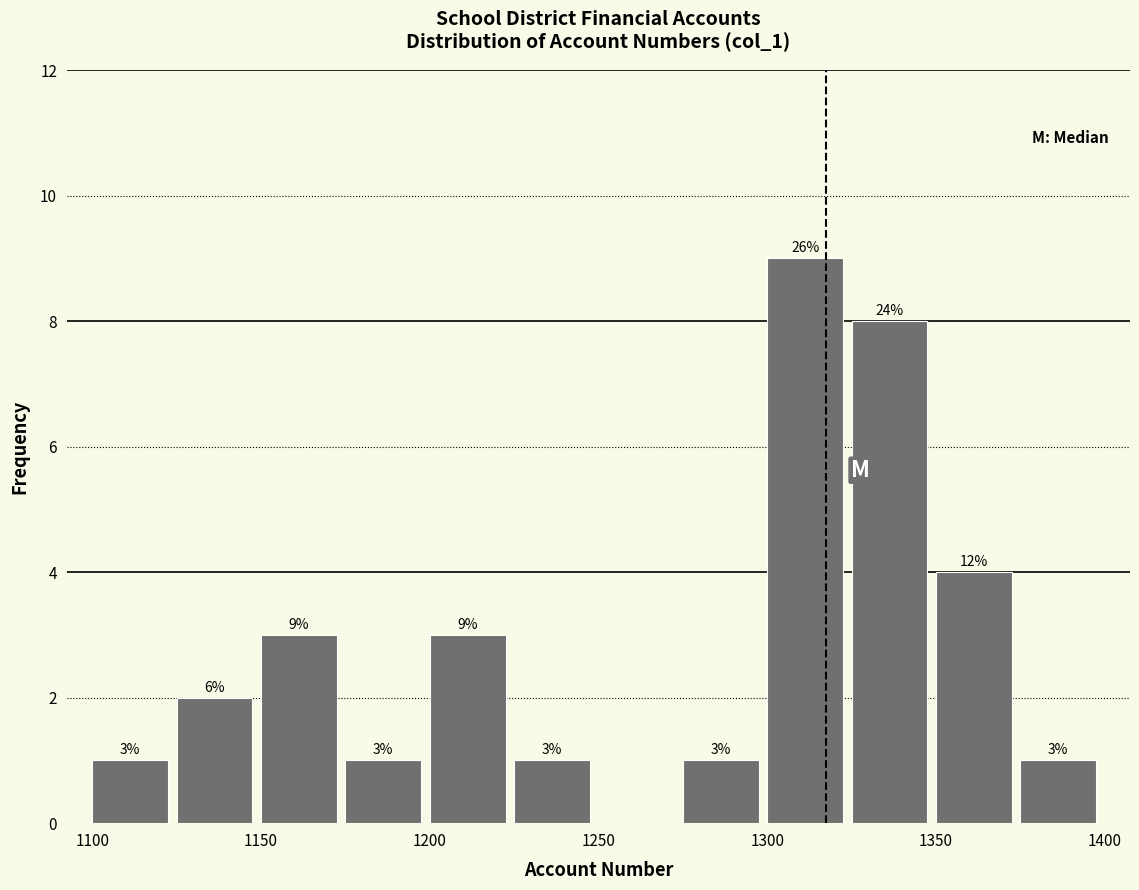

Over which range of the x-axis is the bar tallest?

1300 to 1325